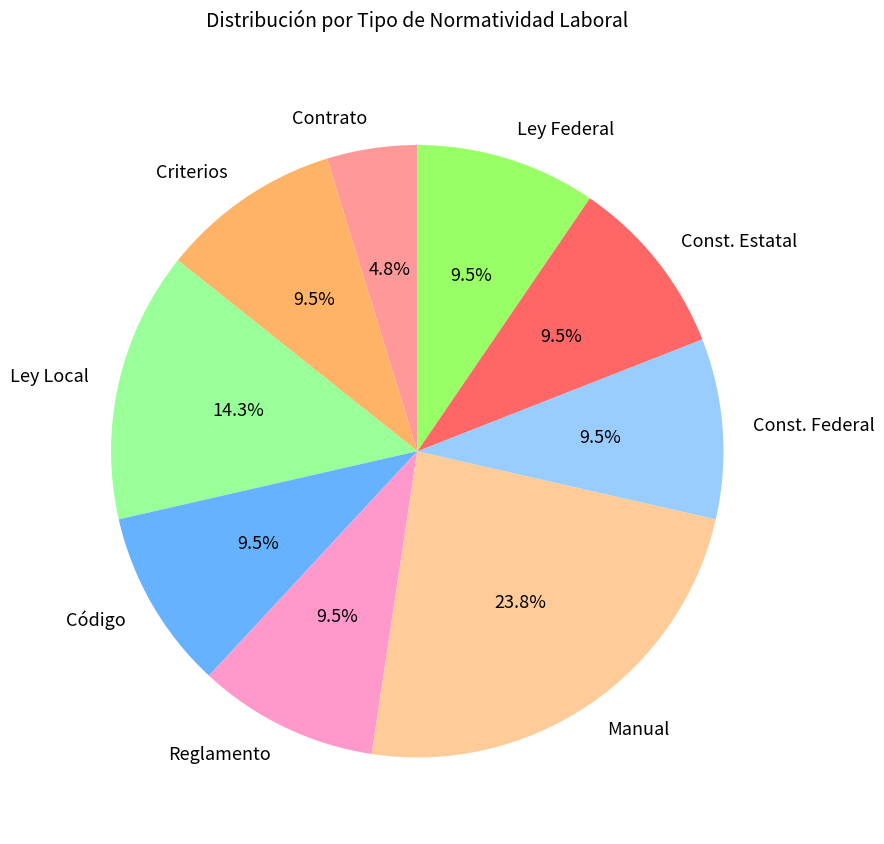

To the nearest percent, what is the combined percentage of Manual and Contrato?

29%